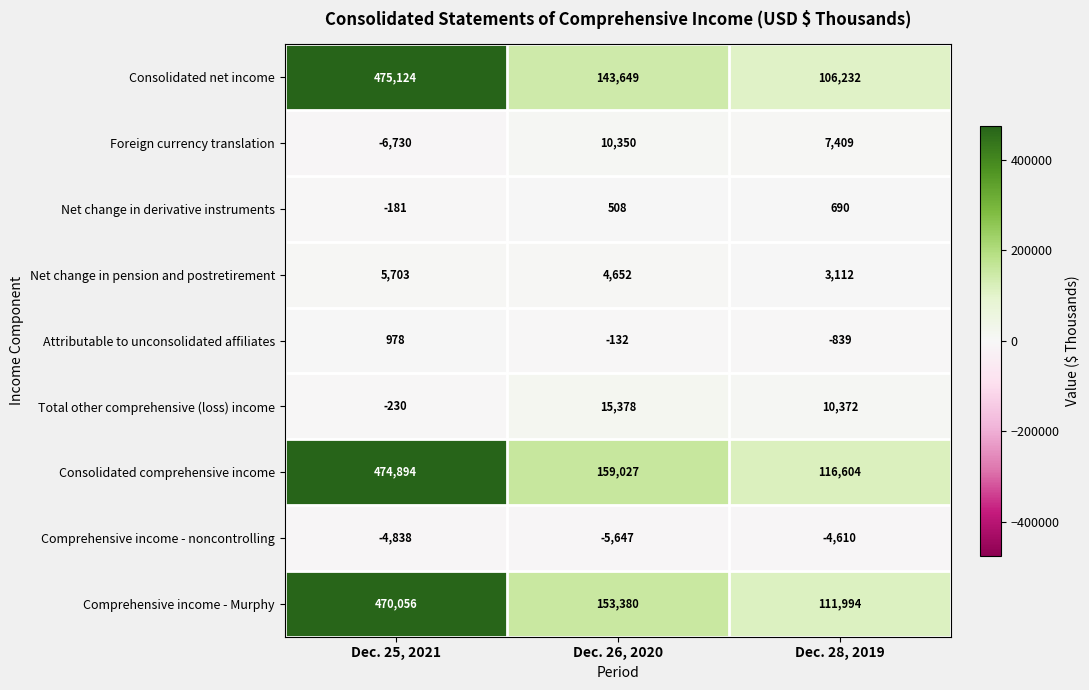

Reading left to right, extract all data points from this chart.

Consolidated net income: 475124	143649	106232
Foreign currency translation: -6730	10350	7409
Net change in derivative instruments: -181	508	690
Net change in pension and postretirement: 5703	4652	3112
Attributable to unconsolidated affiliates: 978	-132	-839
Total other comprehensive (loss) income: -230	15378	10372
Consolidated comprehensive income: 474894	159027	116604
Comprehensive income - noncontrolling: -4838	-5647	-4610
Comprehensive income - Murphy: 470056	153380	111994